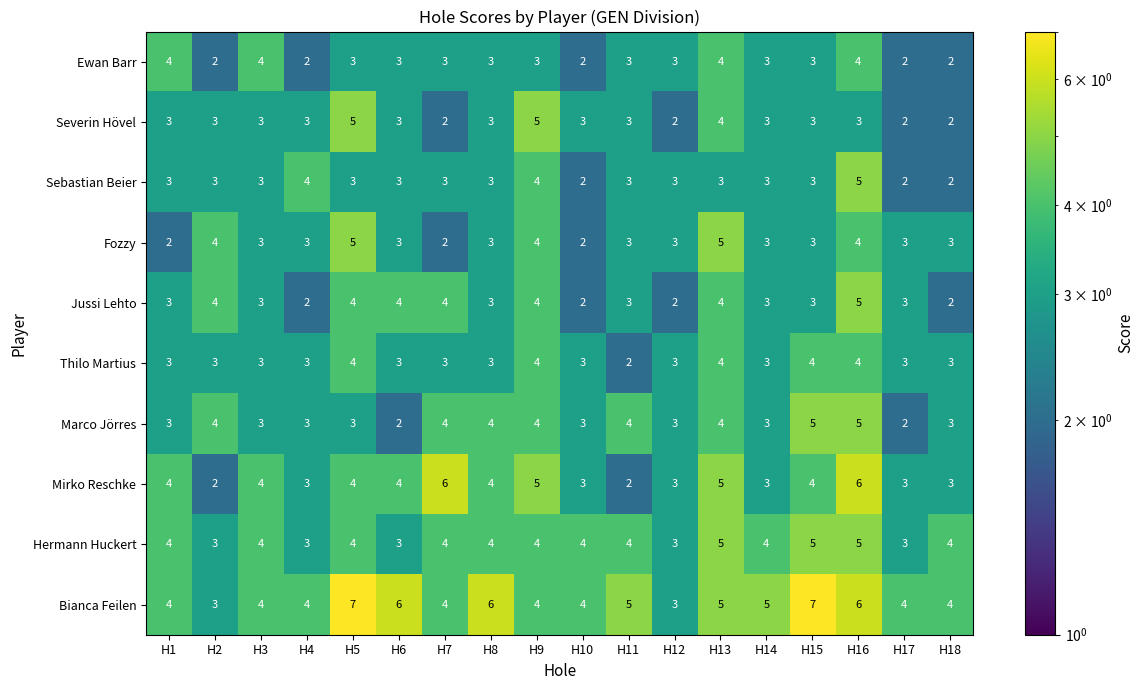

How many data points does each series have?

18